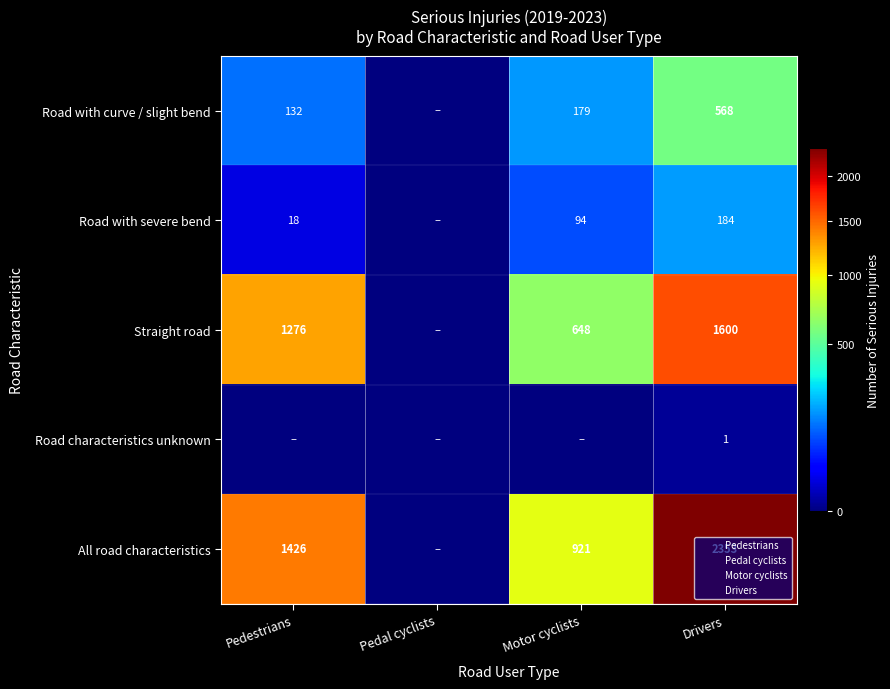

What is the spread (max minus min) of values at Motor cyclists?

921